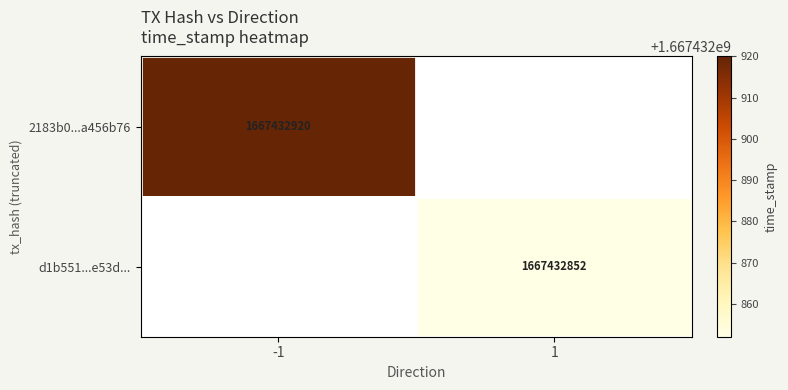

What is the approximate value of 2183b0600cd8c3c8fa40fe0ec1881347a456b76 at time_stamp, to the nearest 50?

1667432900